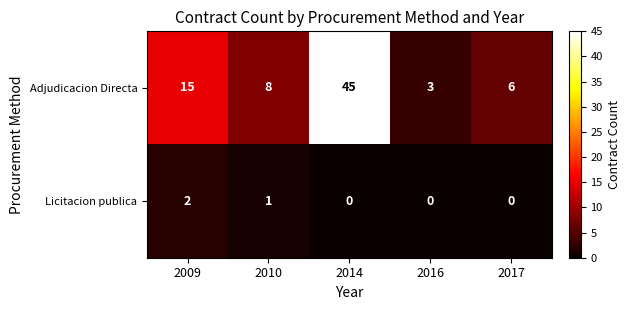

What is the difference between the Adjudicacion Directa values at 2014 and 2017?

39